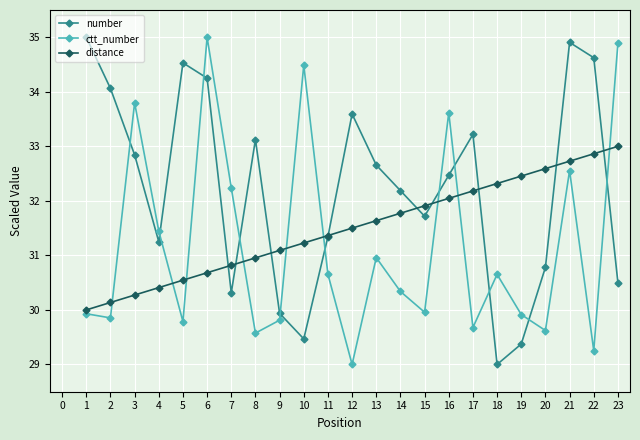

Does the chart display data point markers on the line(s)?

Yes